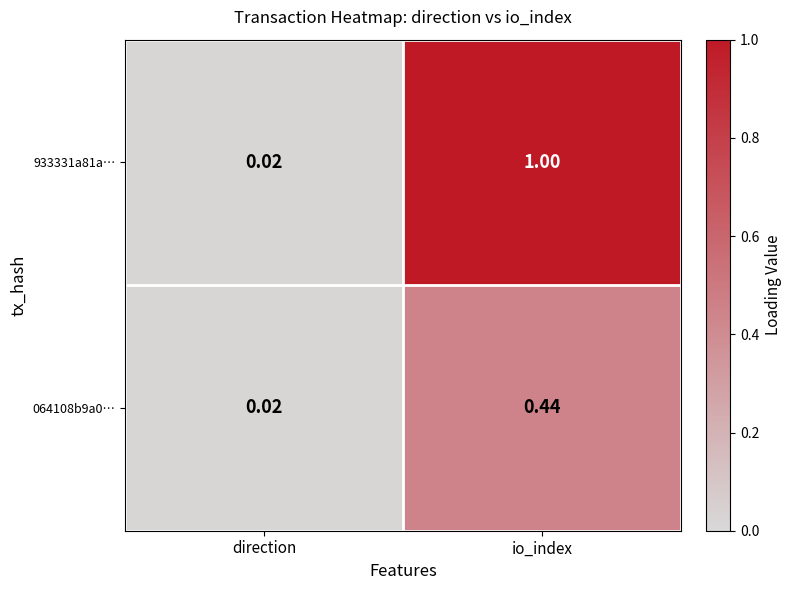

At which category is the sum across all series the highest?

io_index